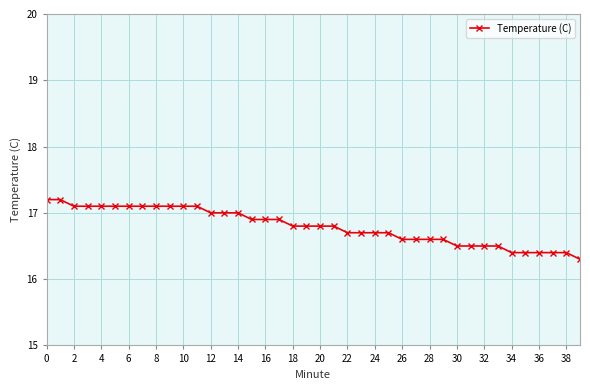

What is the greatest value displayed?

17.2